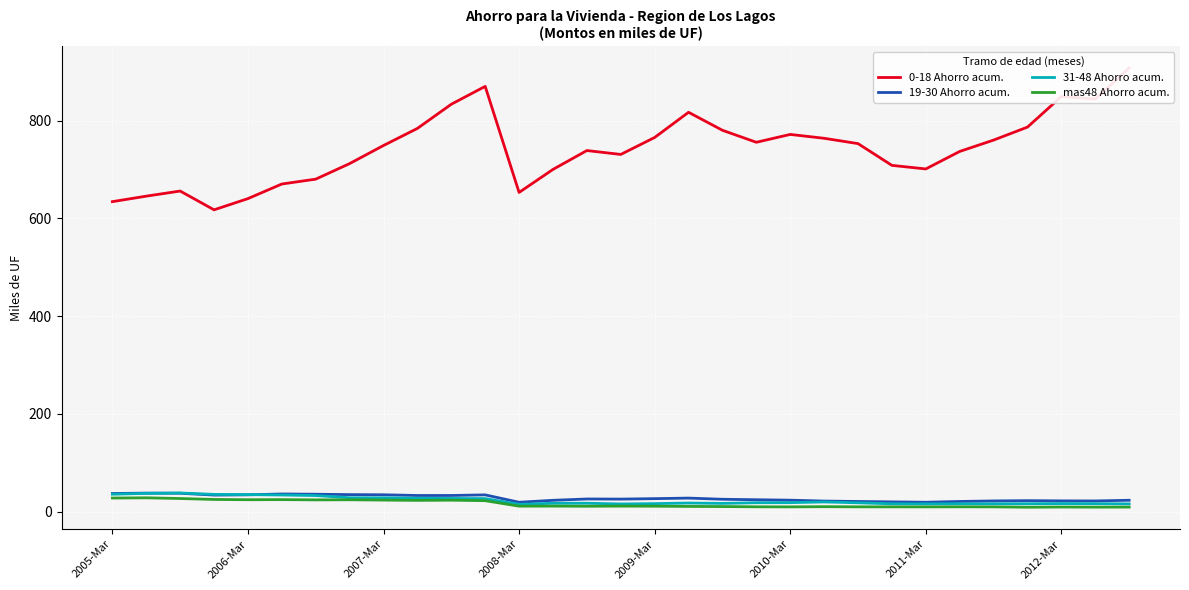

How many data points in 0-18 Ahorro acum. are above 748?

16